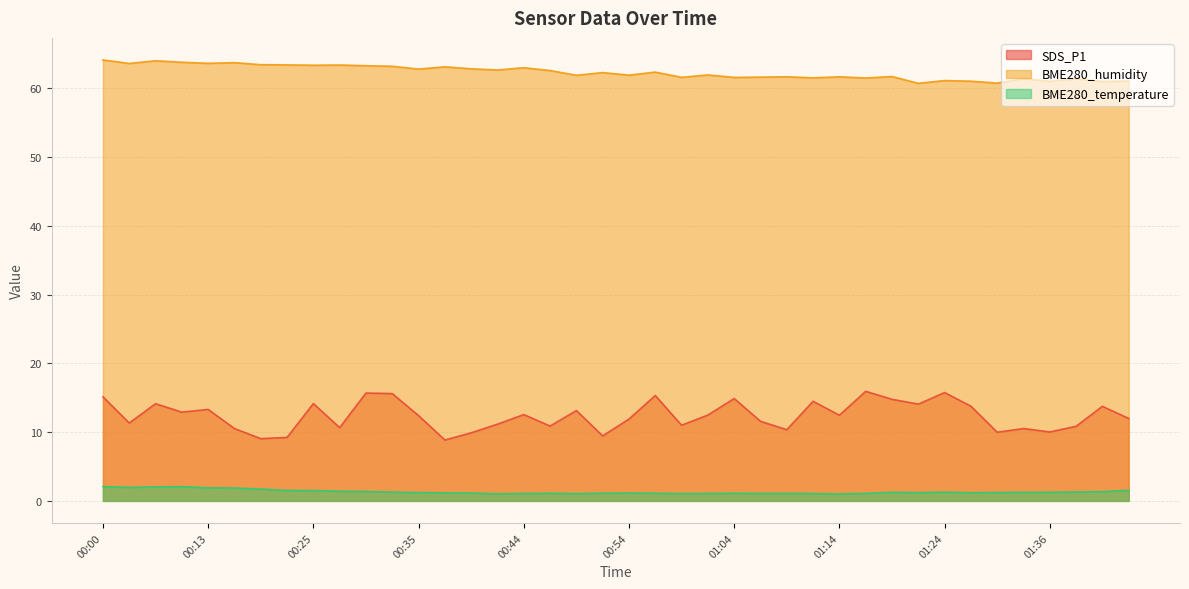

What are all the series names shown in the legend?

SDS_P1, BME280_humidity, BME280_temperature